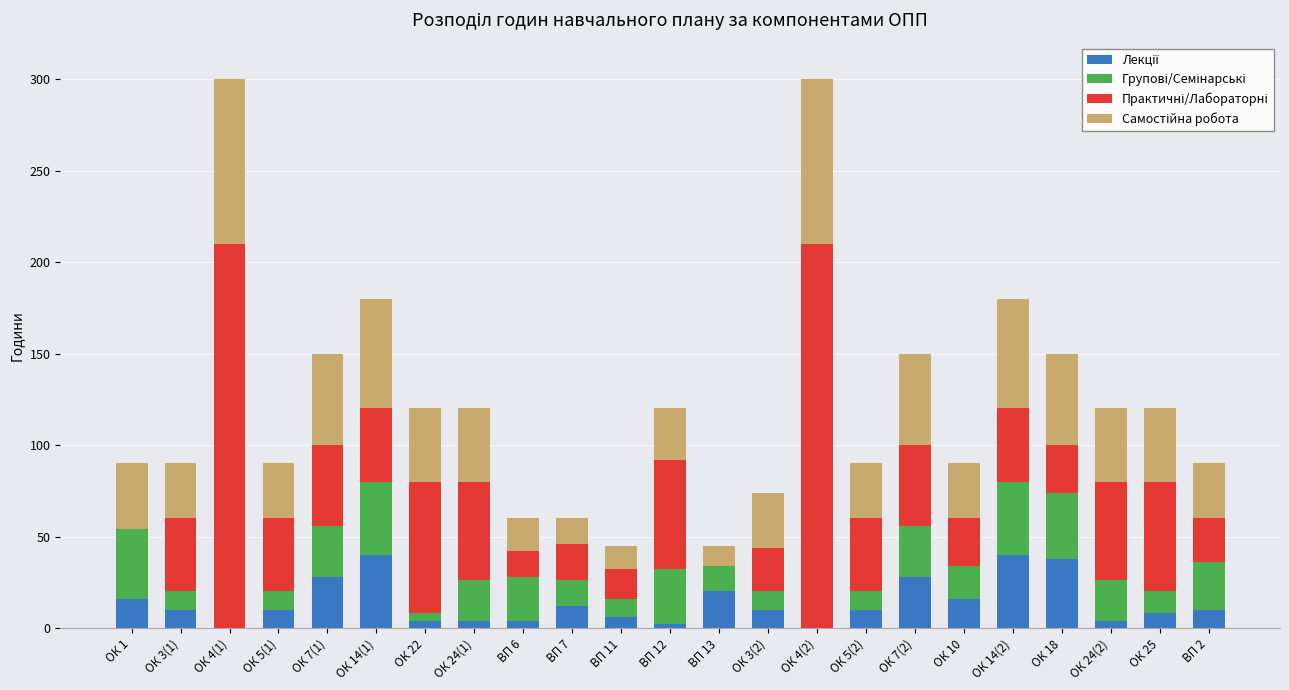

What is the approximate value of Лекції at ОК 14(2), to the nearest 5?

40